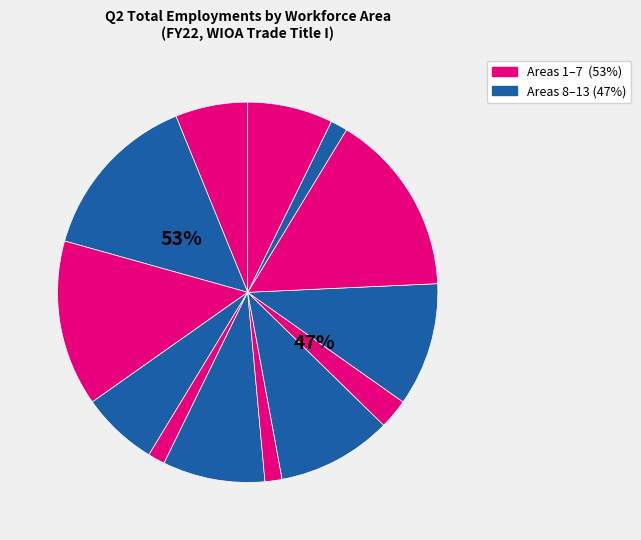

What is the ratio of the value at North Shore to the value at Boston?

0.2